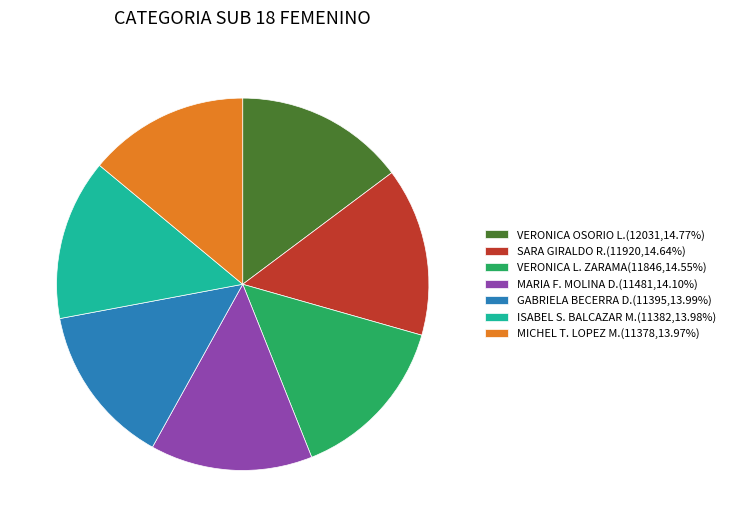

Does ISABEL S. BALCAZAR M. represent more than half of the total?

No